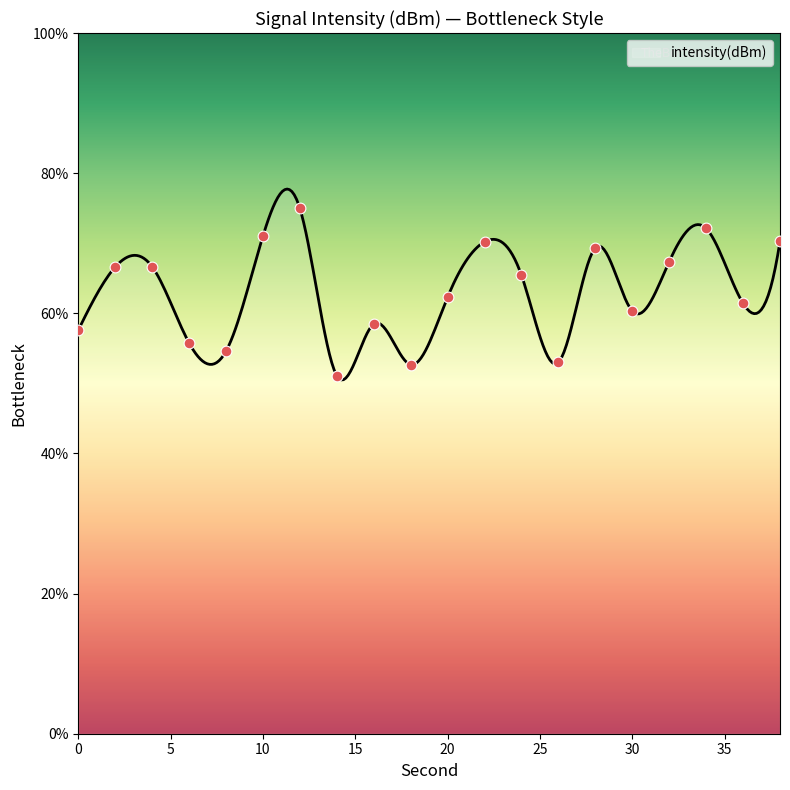

Which has a higher value, 20 or 38?

38